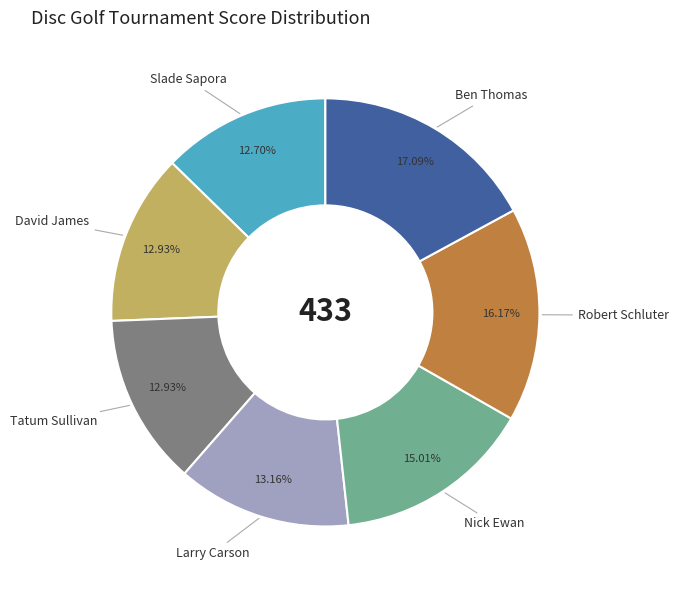

To the nearest percent, what is the difference between the Nick Ewan and Slade Sapora slice percentages?

2%